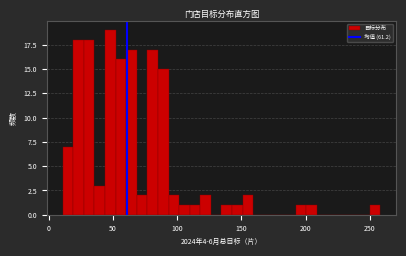

Around what value on the x-axis is the tallest bar? Give the approximate position of its centre, as read against the axis.

50